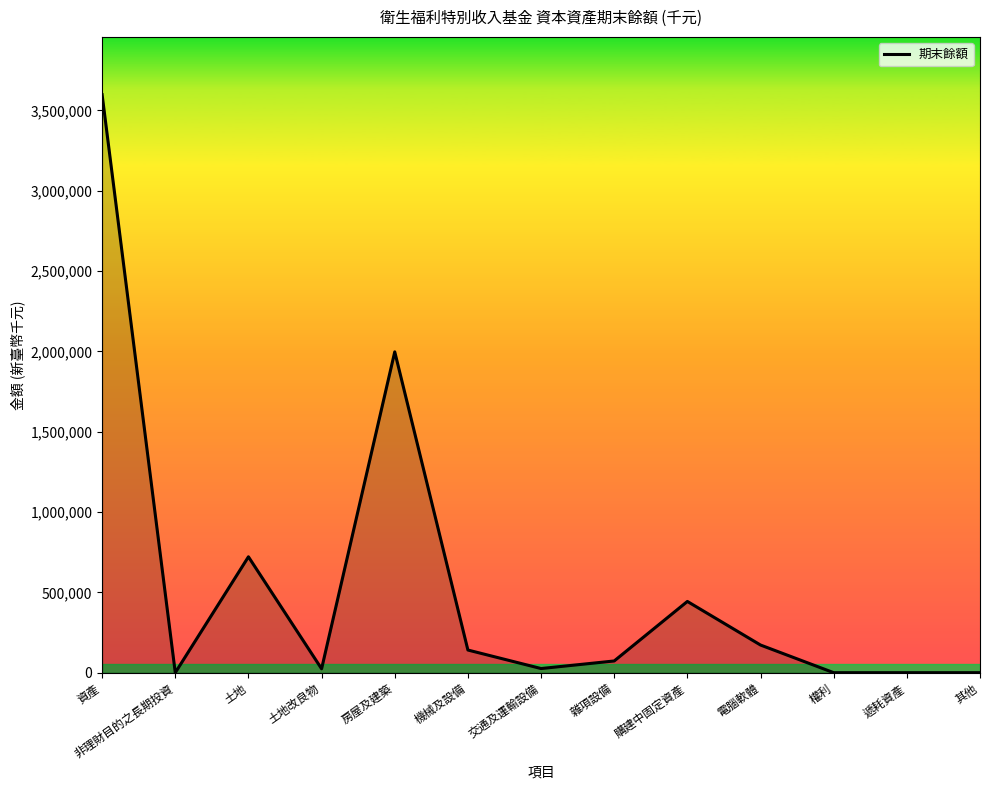

What is the difference between the maximum and minimum values?

3598158